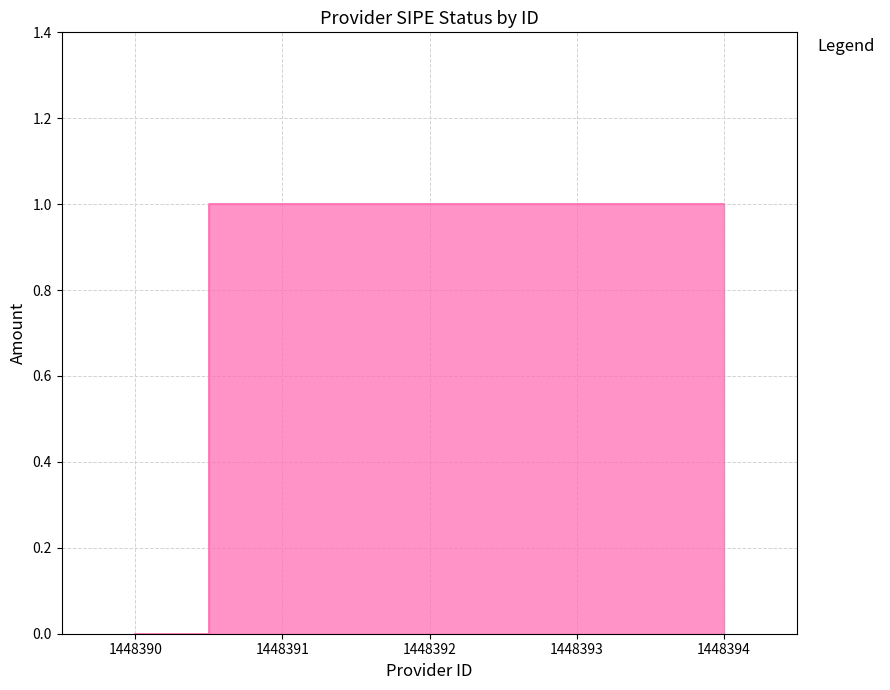

Reading left to right, list all the values displayed in this chart.

0	1	1	1	1